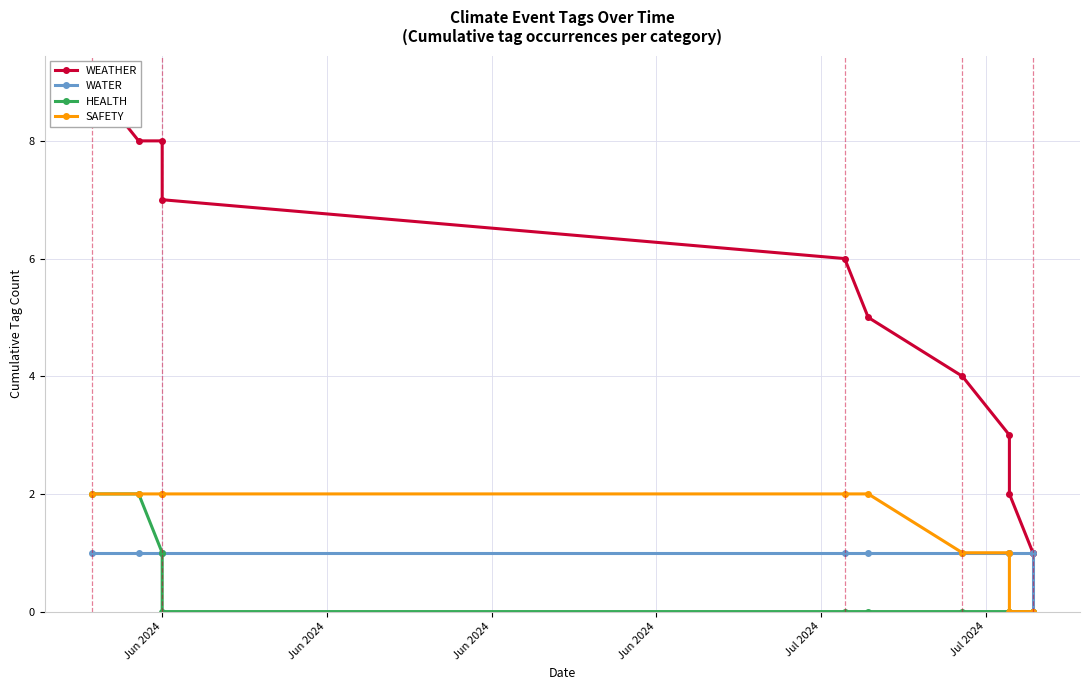

What are all the series names shown in the legend?

WEATHER, WATER, HEALTH, SAFETY